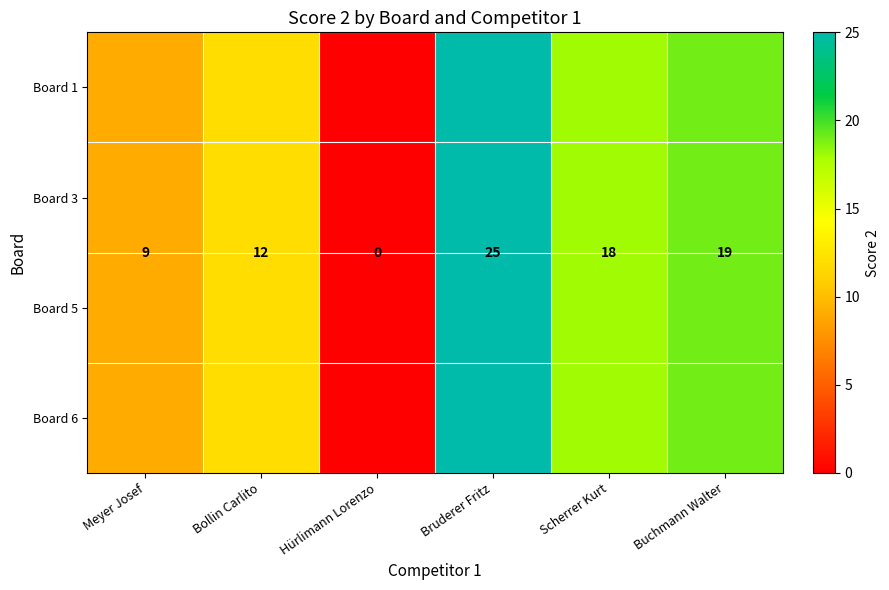

What is the sum of all Board 3 values?

83